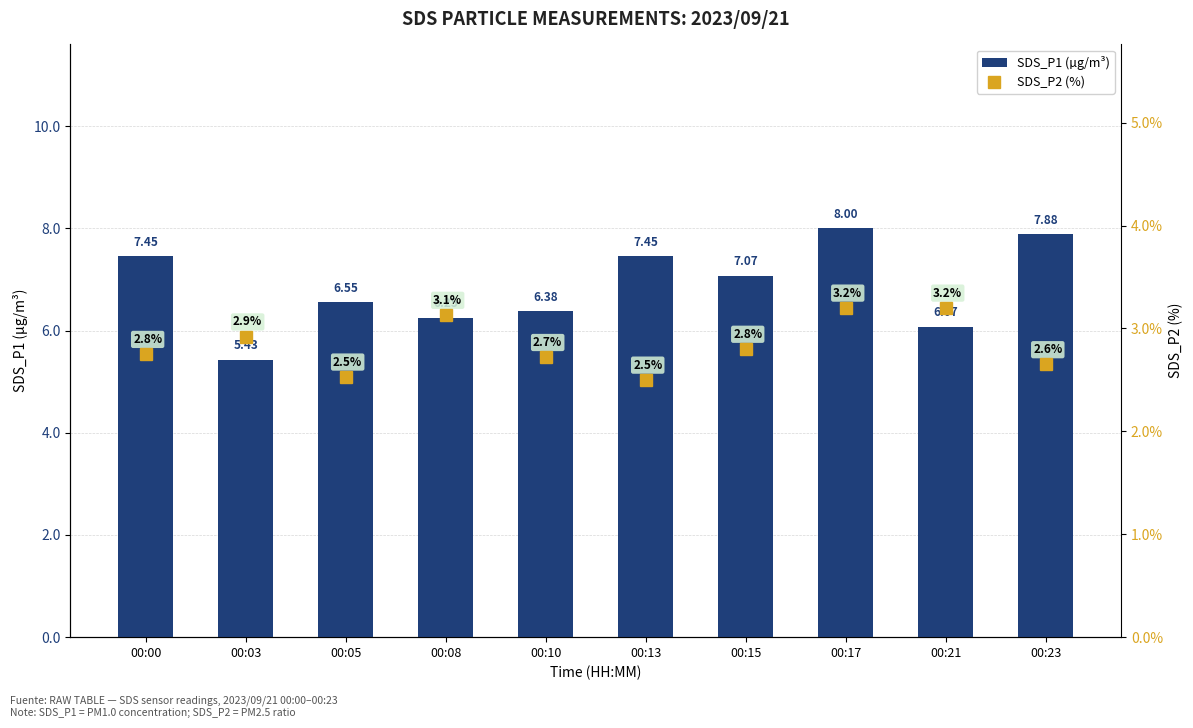

Does the chart contain any negative values?

No